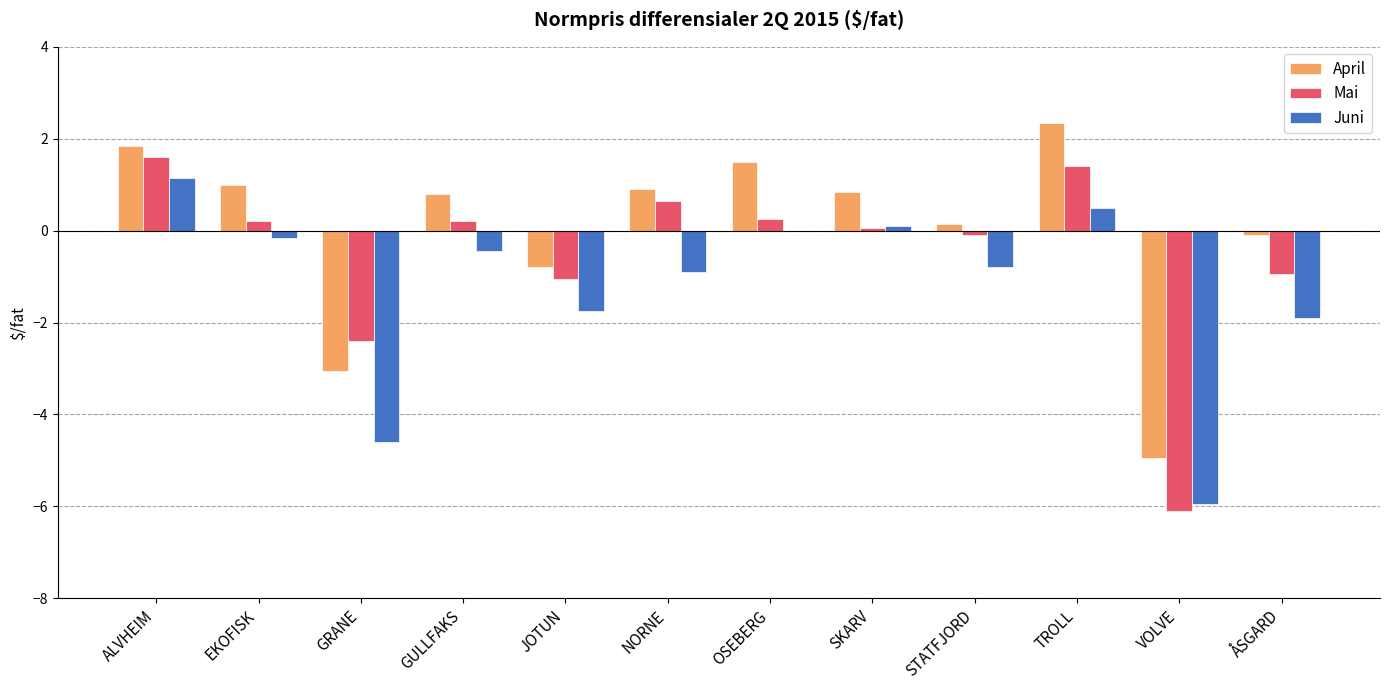

How many data points does each series have?

12